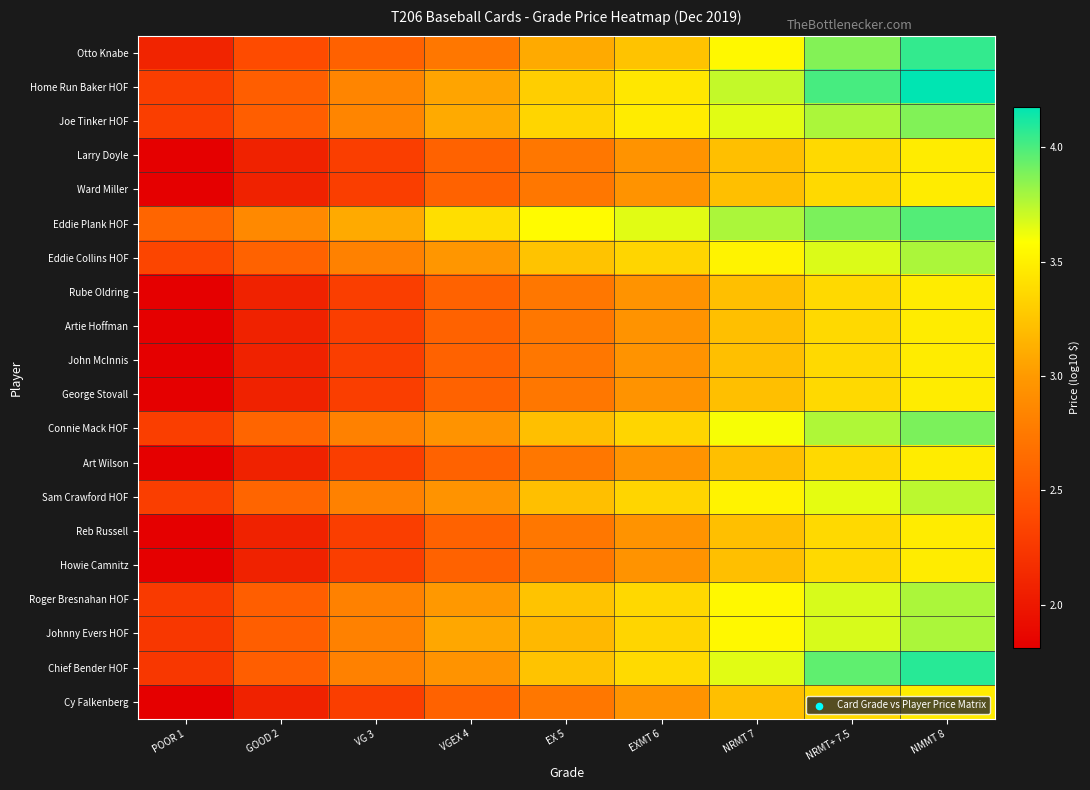

Rank the series by their maximum value, from highest to lowest.

Home Run Baker HOF, Chief Bender HOF, Otto Knabe, Eddie Plank HOF, Connie Mack HOF, Joe Tinker HOF, Eddie Collins HOF, Roger Bresnahan HOF, Johnny Evers HOF, Sam Crawford HOF, Larry Doyle, Ward Miller, Rube Oldring, Artie Hoffman, John McInnis, George Stovall, Art Wilson, Reb Russell, Howie Camnitz, Cy Falkenberg